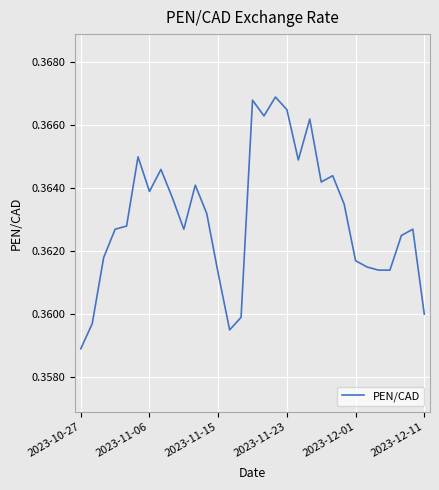

The value at 2023-12-01 is 0.5. True or false?

False